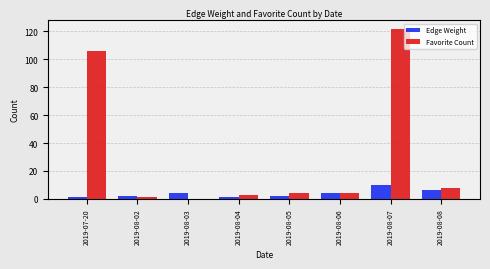

Between 2019-07-20 and 2019-08-08, which series saw the biggest shift?

Favorite Count